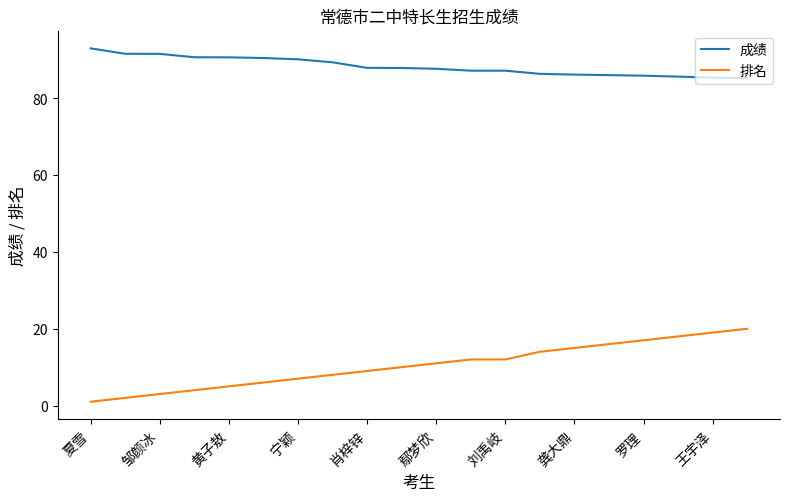

Rank the series by their maximum value, from lowest to highest.

排名, 成绩